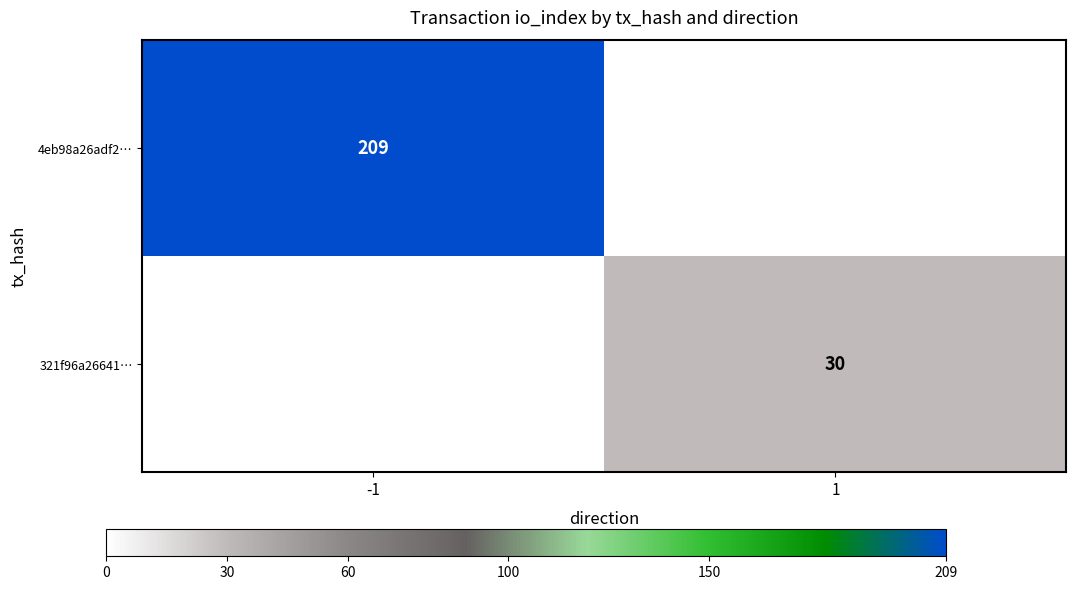

The 321f96a26641… series shows 30 at 1. True or false?

True